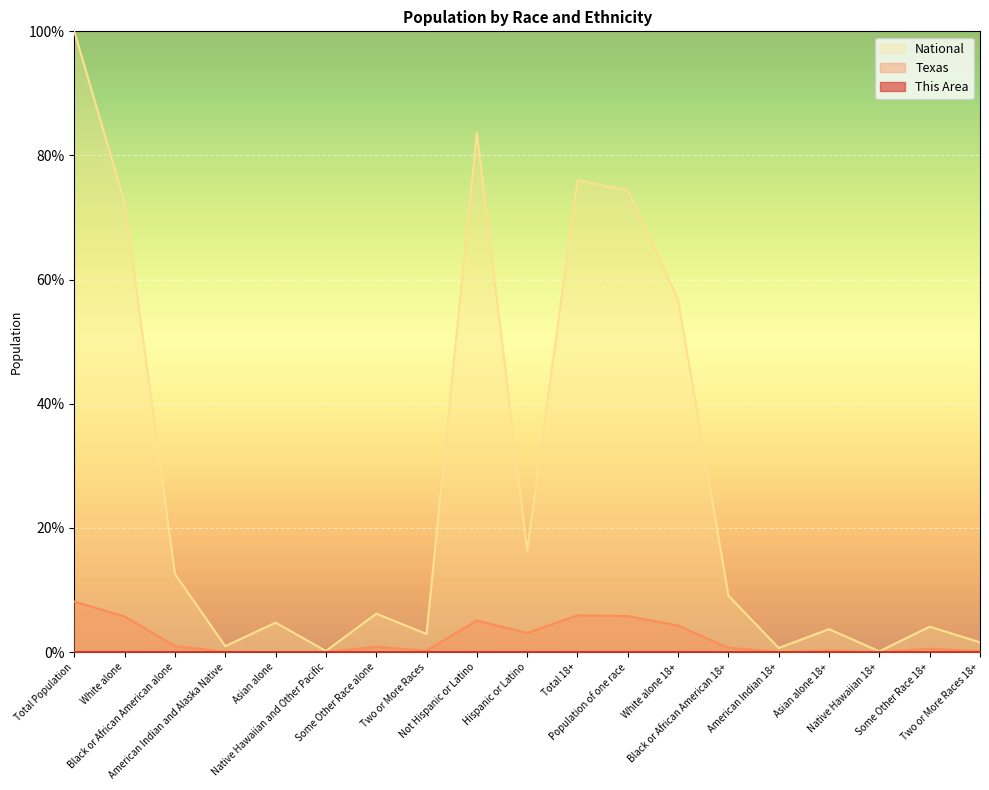

How many values in the National series exceed 6?

10